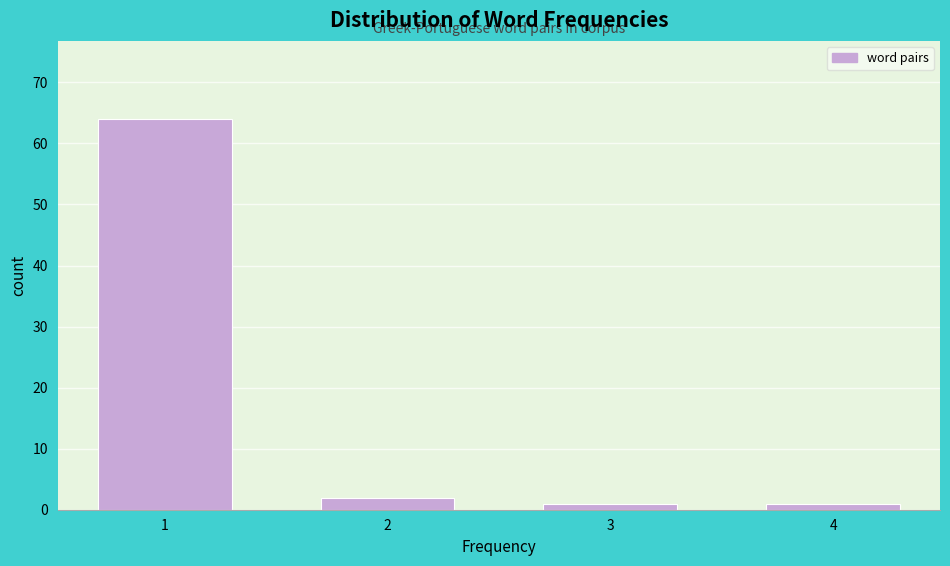

Reading right to left, list all the values displayed in this chart.

1	1	2	64